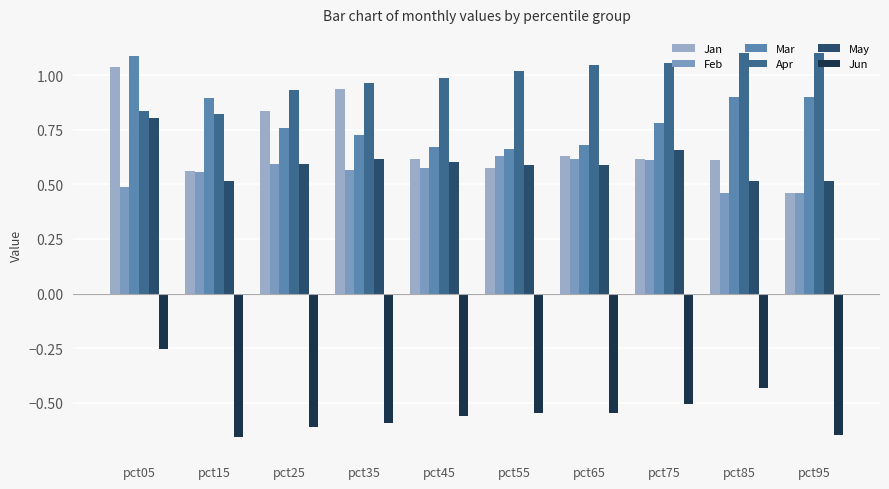

What is the sum of the Mar values at pct35 and pct95?

1.6